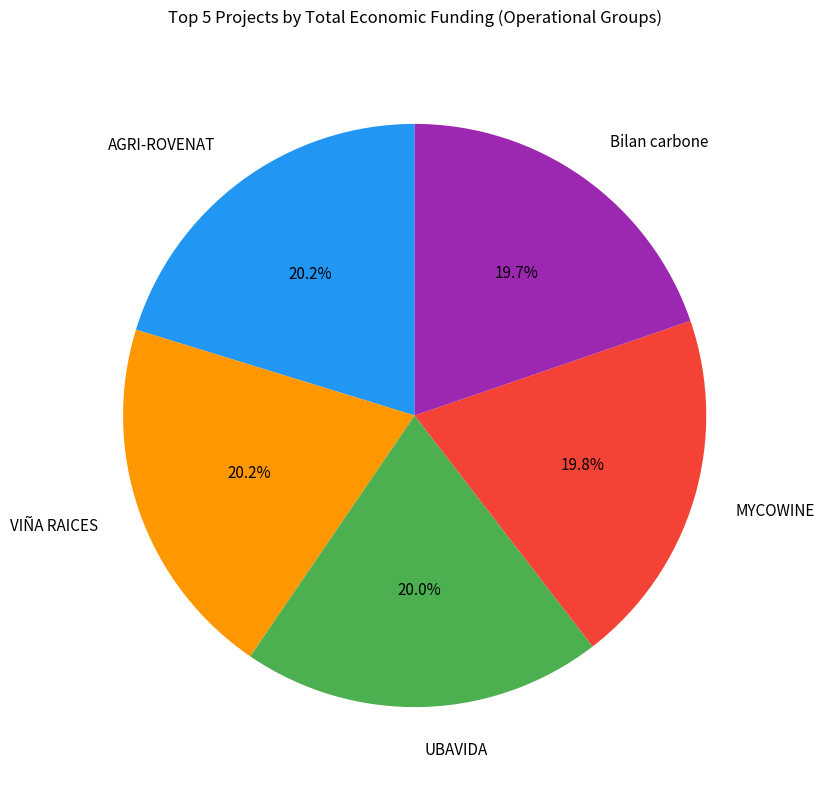

Combined, do MYCOWINE and AGRI-ROVENAT account for over 50%?

No